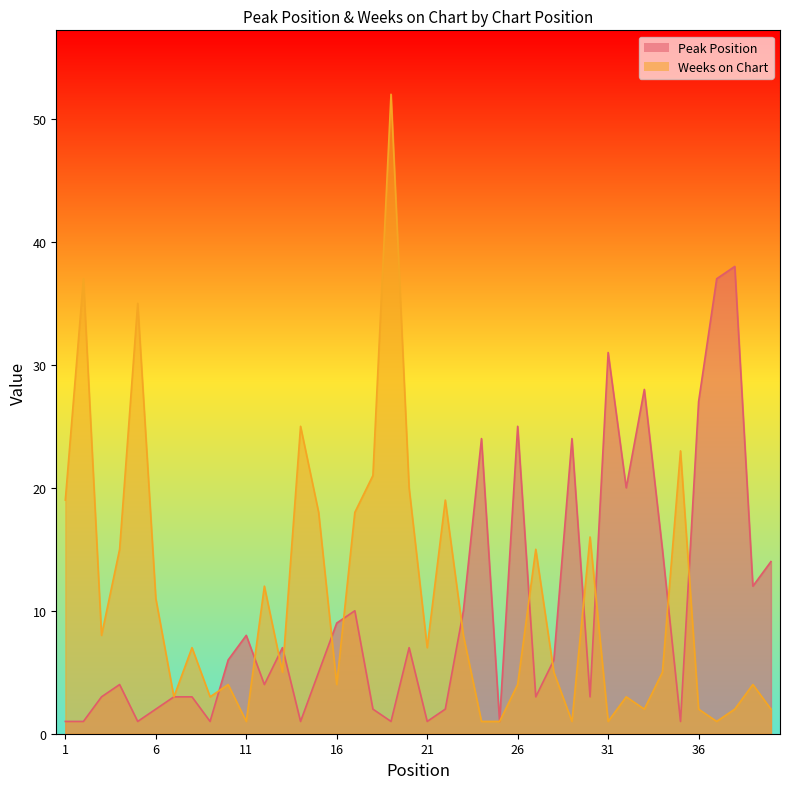

What is the maximum value for Weeks on Chart?

52